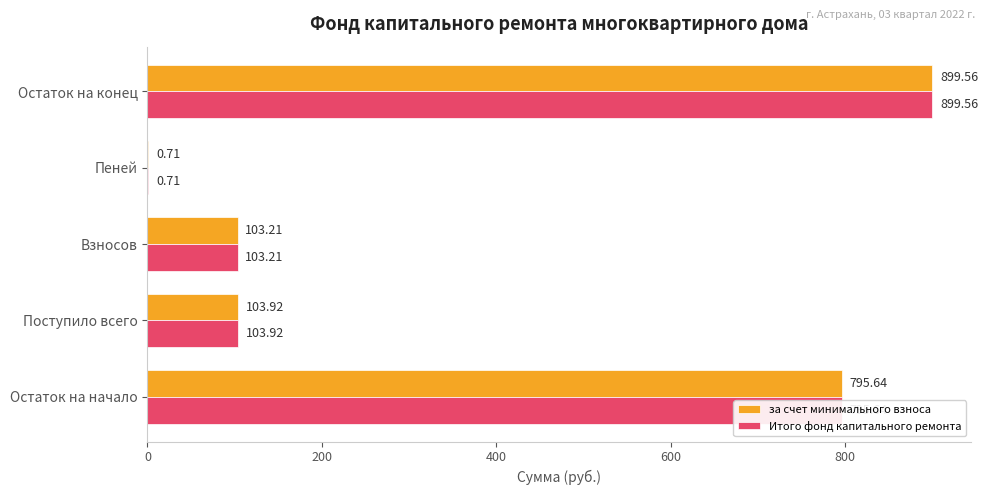

What is the sum of all за счет минимального взноса values?

1903.0